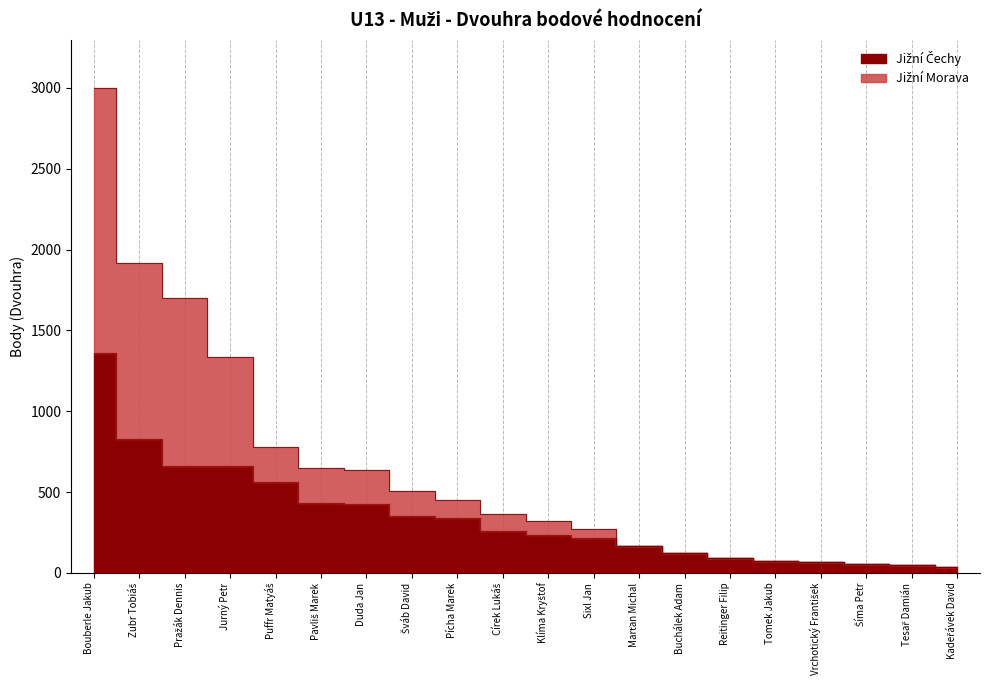

How many distinct data groups are displayed?

2